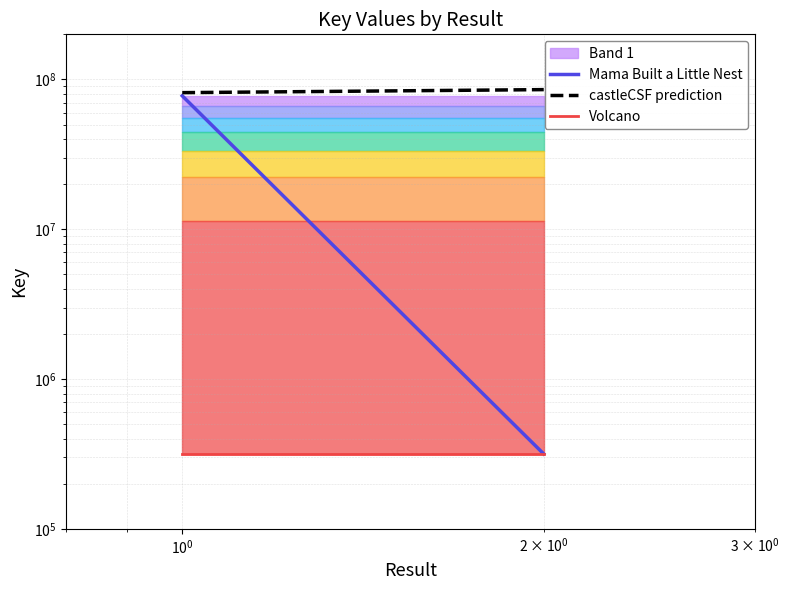

Does the chart display data point markers on the line(s)?

No